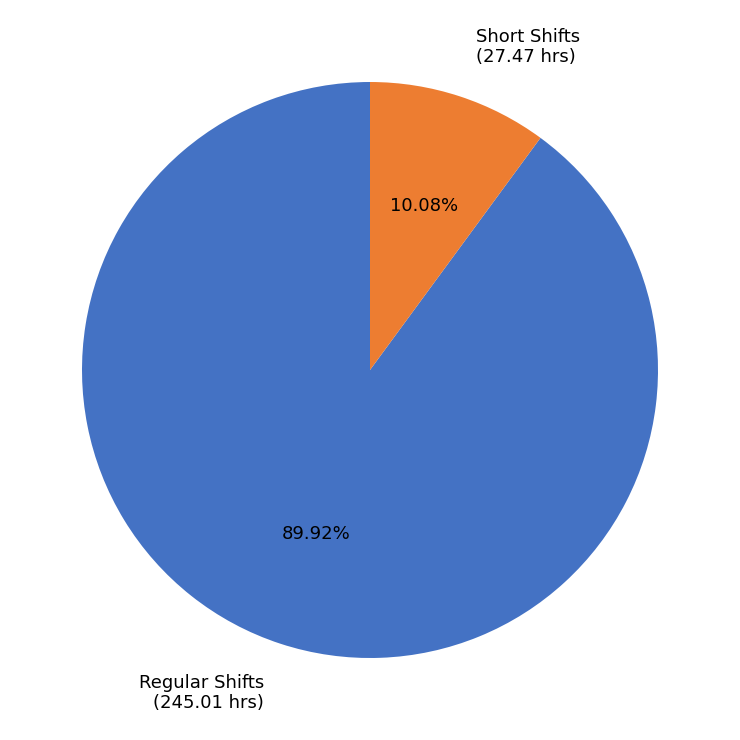

What is the smallest slice in the pie chart?

Short Shifts (27.47 hrs)